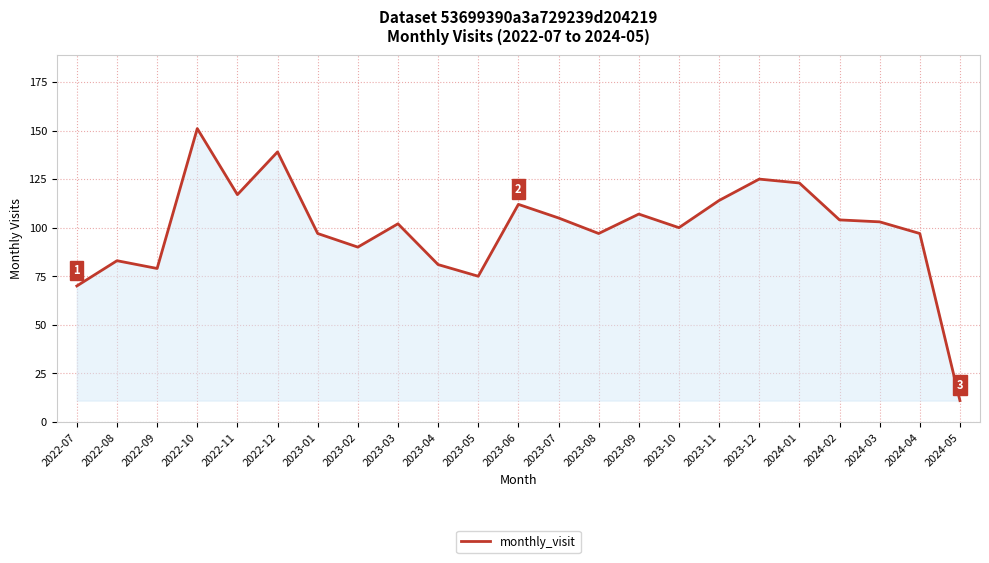

What is the difference between the second highest and second lowest values?

69